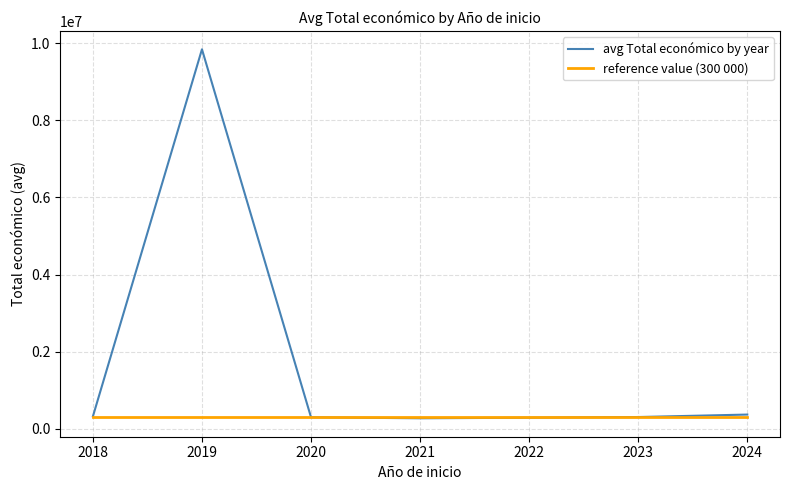

List the series in order of their overall mean, lowest first.

reference value (300 000), avg Total económico by year